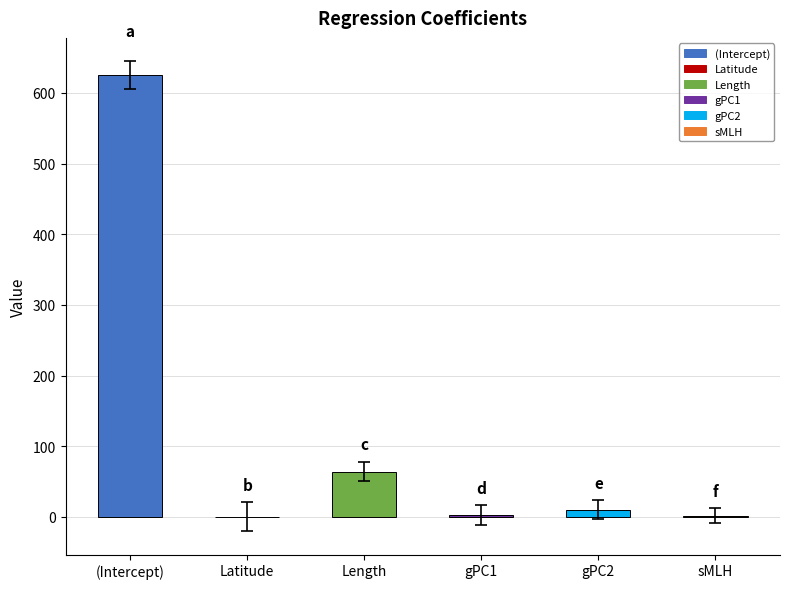

At which label does t reach its minimum?

Latitude